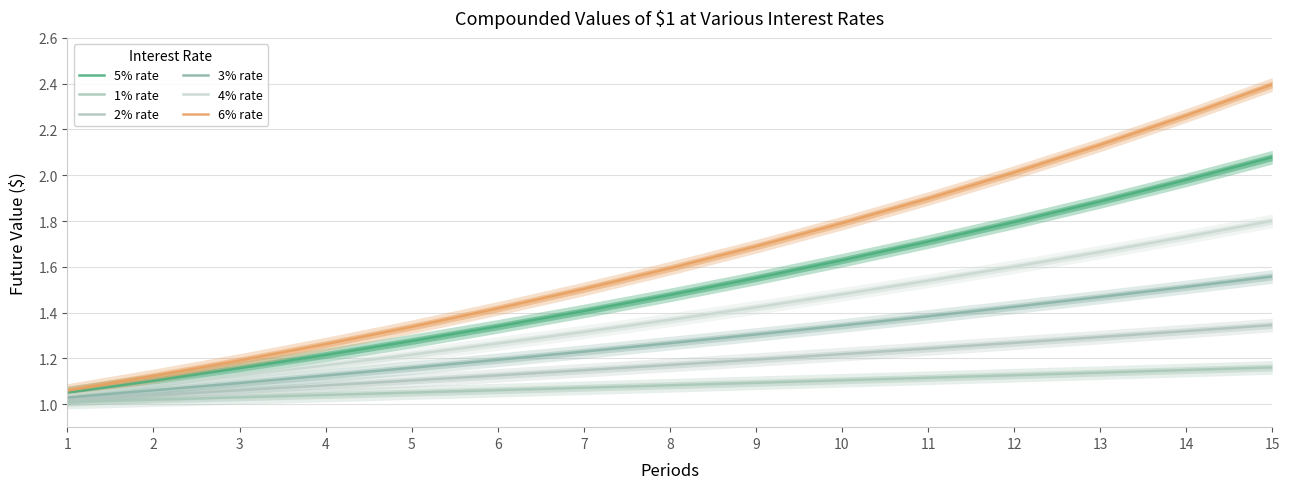

True or false: 2% rate has a value of 1.9 at 6.

False